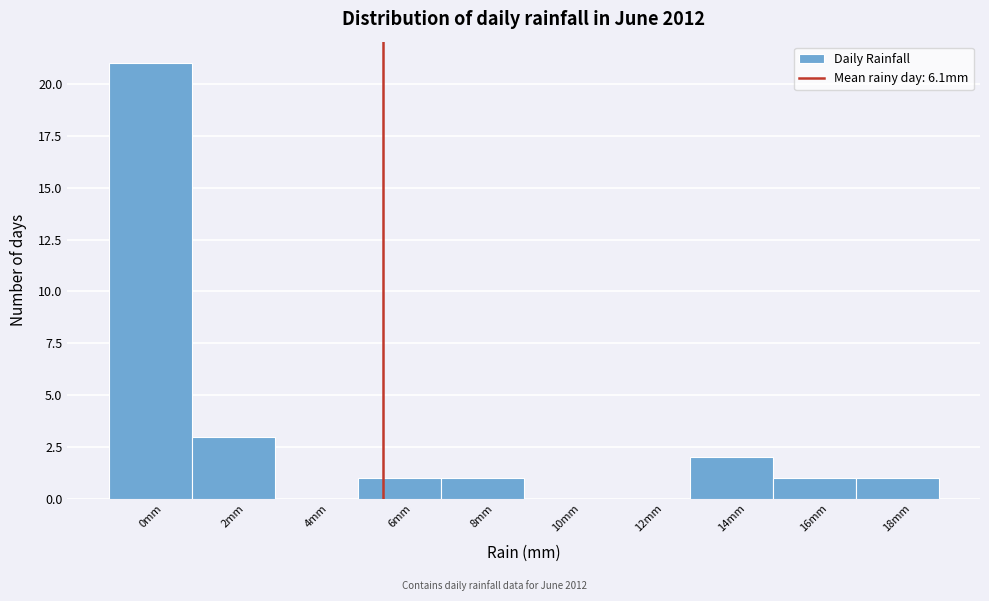

Reading right to left, extract all data points from this chart.

18mm=1	16mm=1	14mm=2	12mm=0	10mm=0	8mm=1	6mm=1	4mm=0	2mm=3	0mm=21